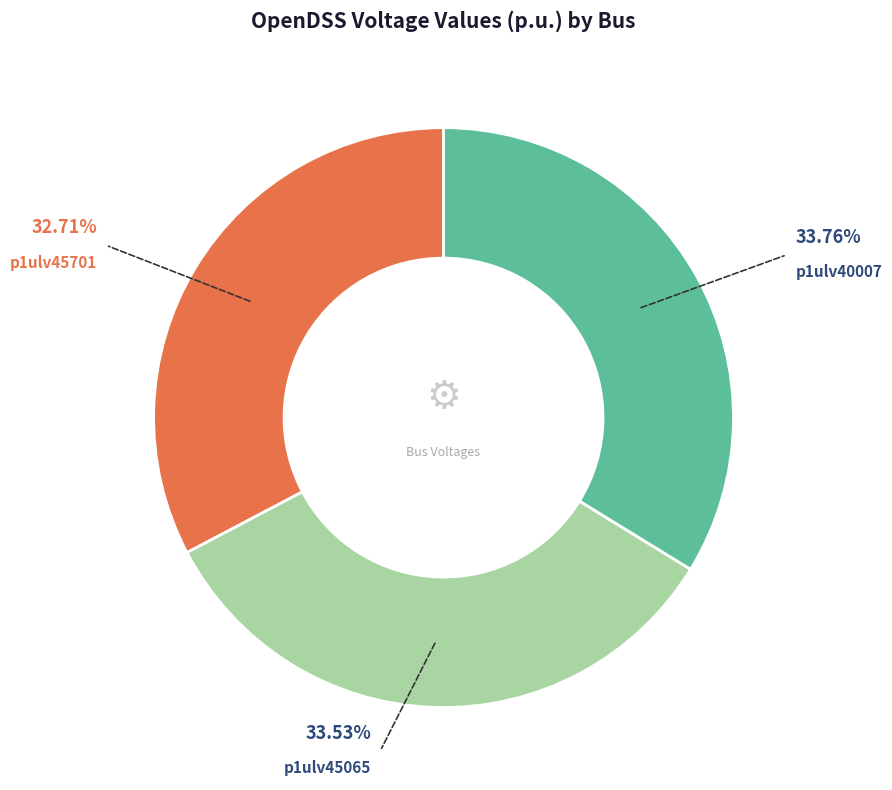

Do p1ulv40007 and p1ulv45701 together represent more than half of the pie?

Yes